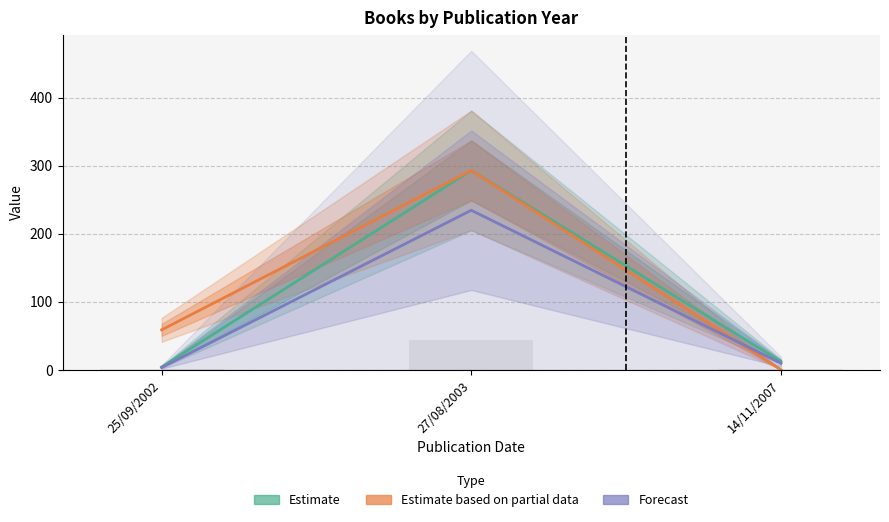

Reading left to right, what are all the values shown in this chart?

Estimate: 25/09/2002=4.0	27/08/2003=293.0	14/11/2007=12.0
Estimate based on partial data: 25/09/2002=58.6	27/08/2003=293.0	14/11/2007=0.0
Forecast: 25/09/2002=3.2	27/08/2003=234.4	14/11/2007=9.6